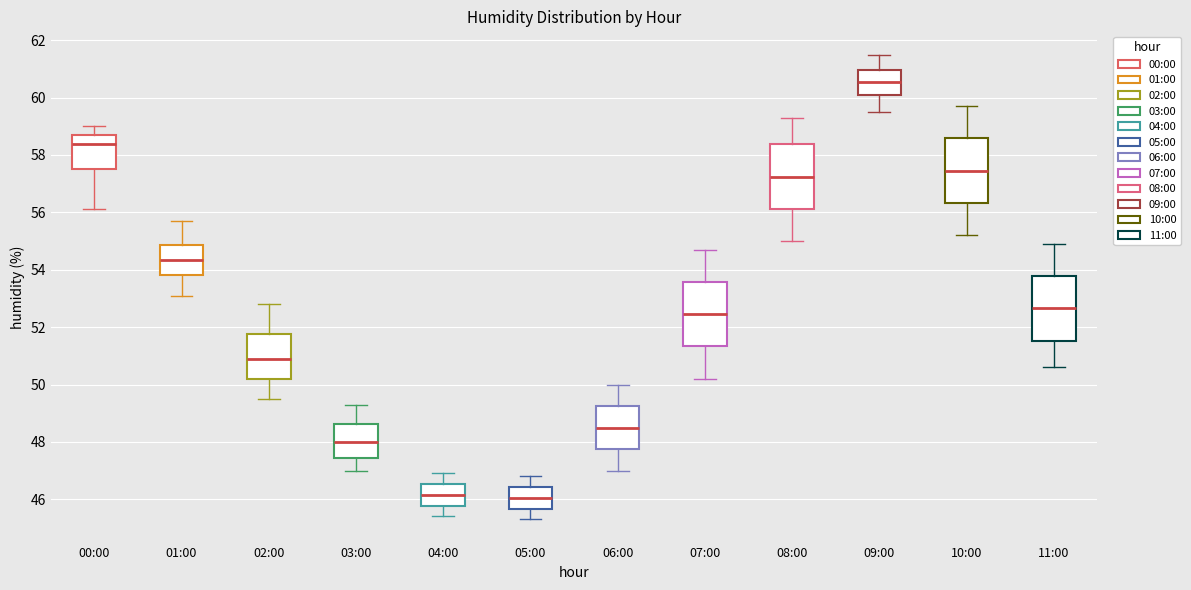

Which box has the highest median line?

09:00